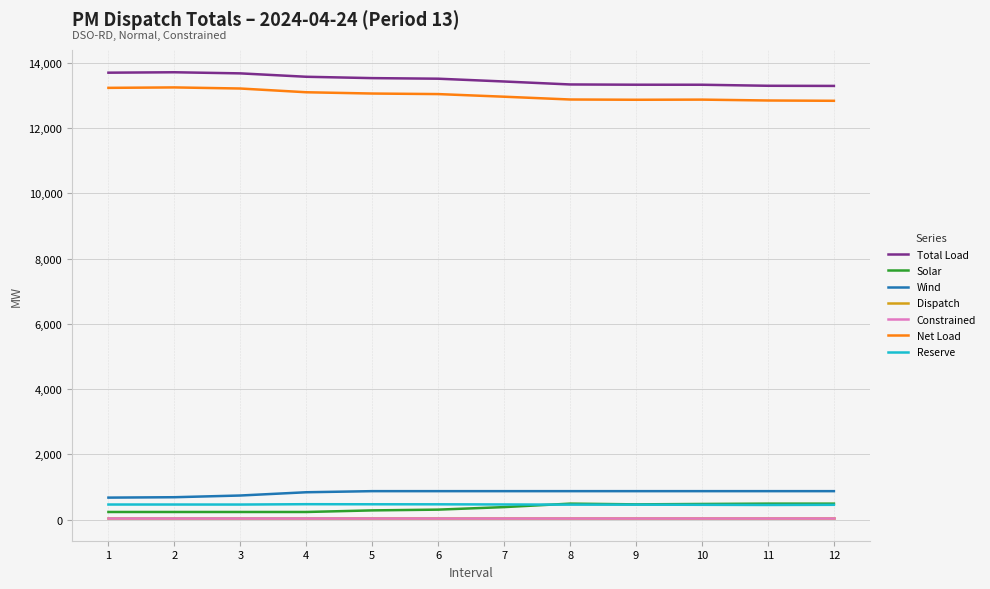

Is the value of Dispatch at 3 greater than the value of Total Load at 3?

No